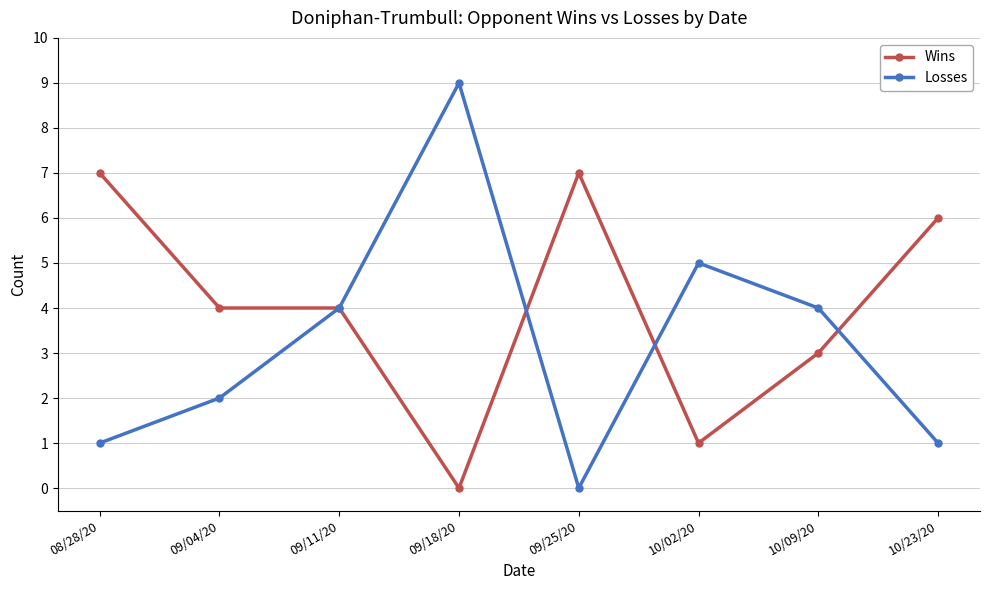

What are all the series names shown in the legend?

Wins, Losses